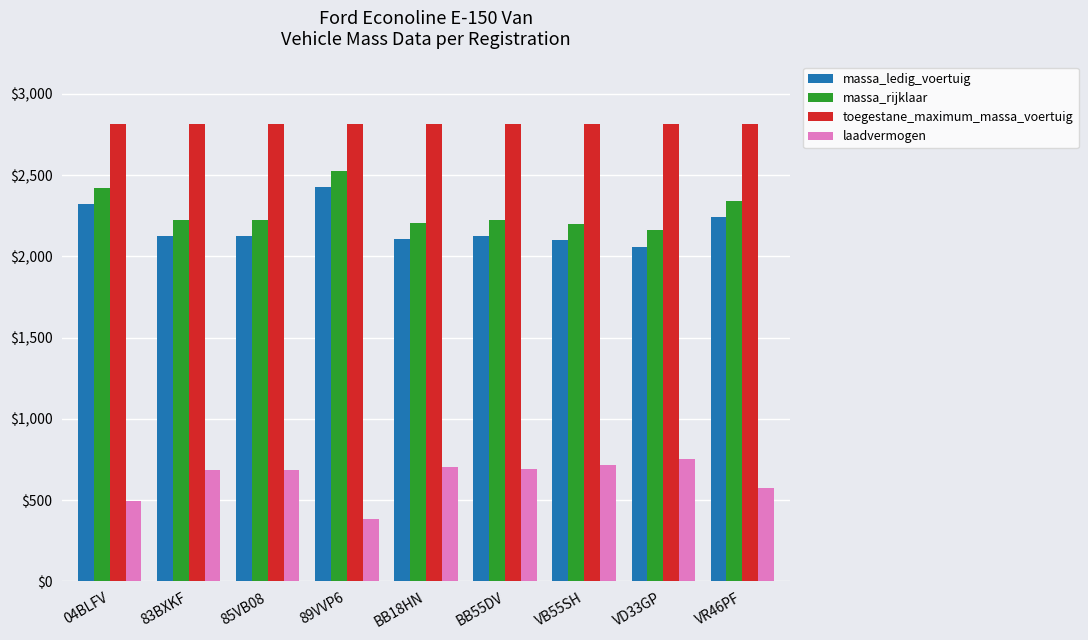

Is it true that toegestane_maximum_massa_voertuig equals 854 at 83BXKF?

False